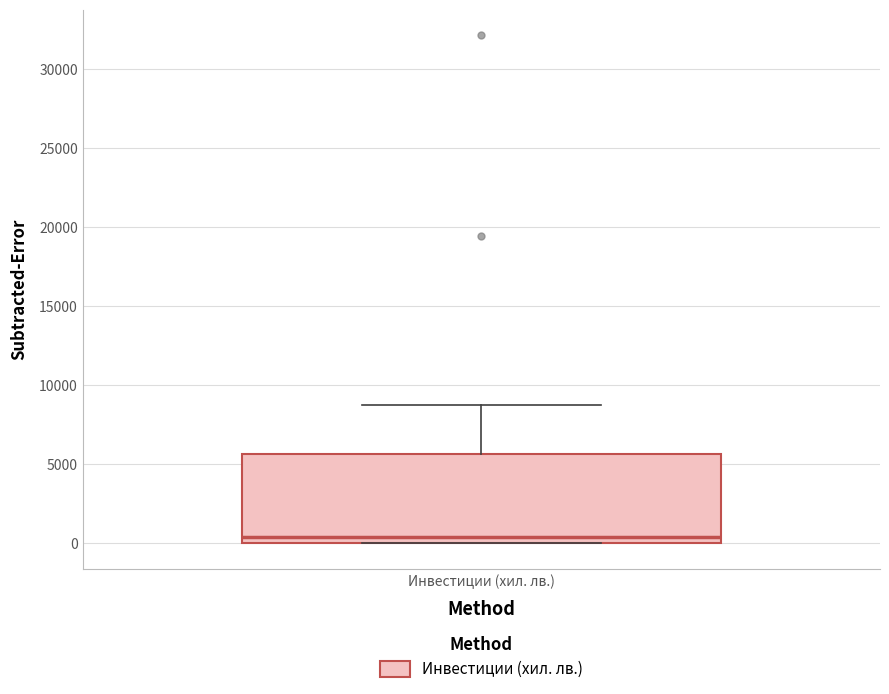

Read this box plot against the y-axis: the position of the median line, the range covered by the box, and the ends of both whiskers. The values are not printed on the chart, so give them approximately, as read against the axis.

median 500, box 0 to 5500, whiskers 0 to 8500